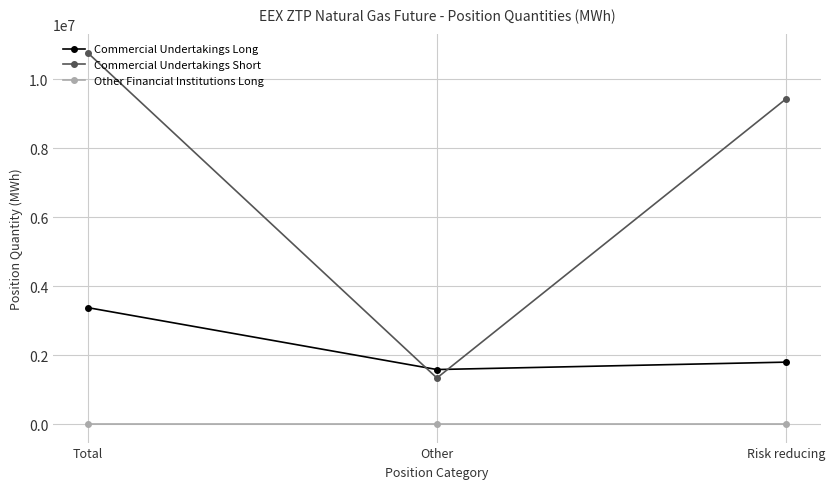

What is the spread (max minus min) of values at Other?

1580400